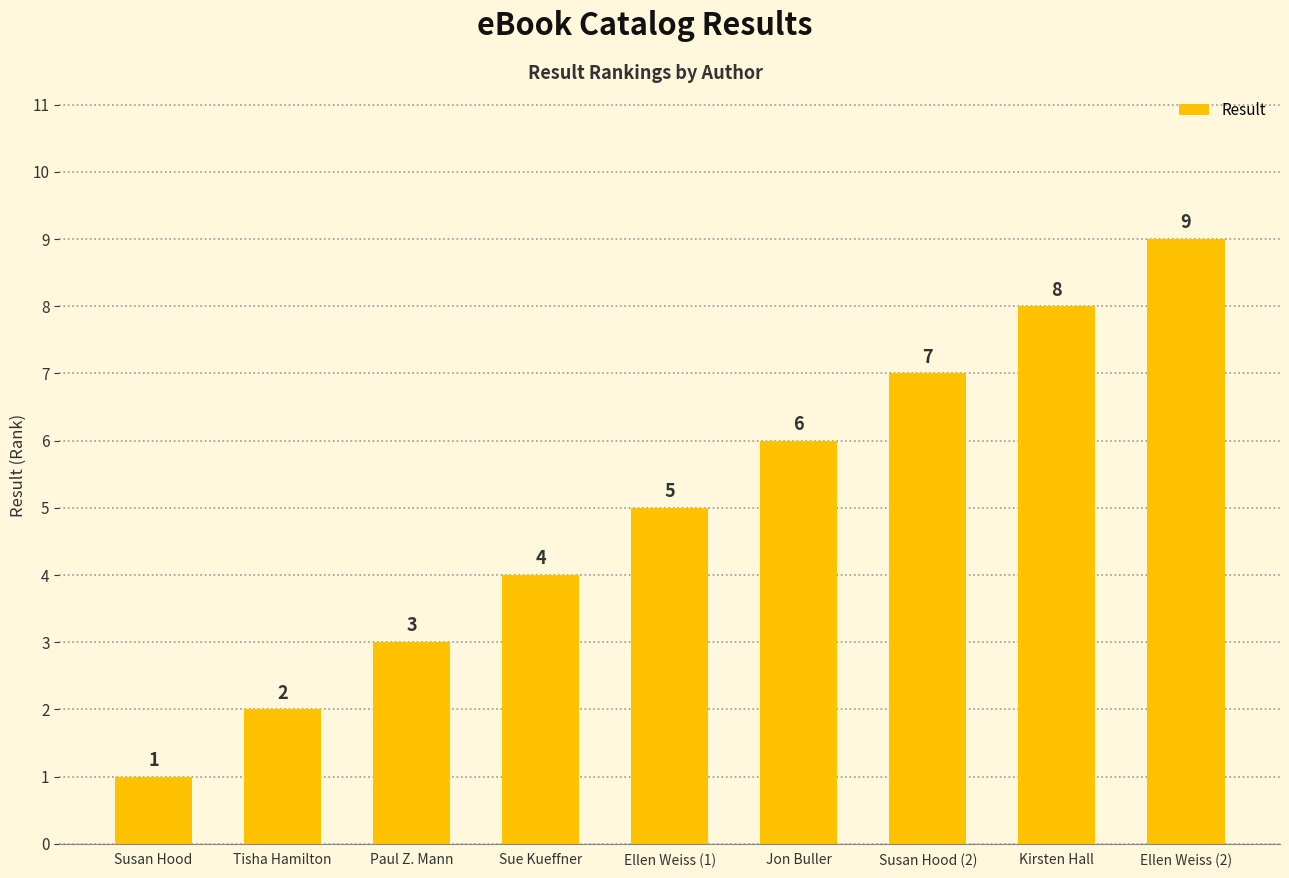

Count the number of data series in this chart.

1